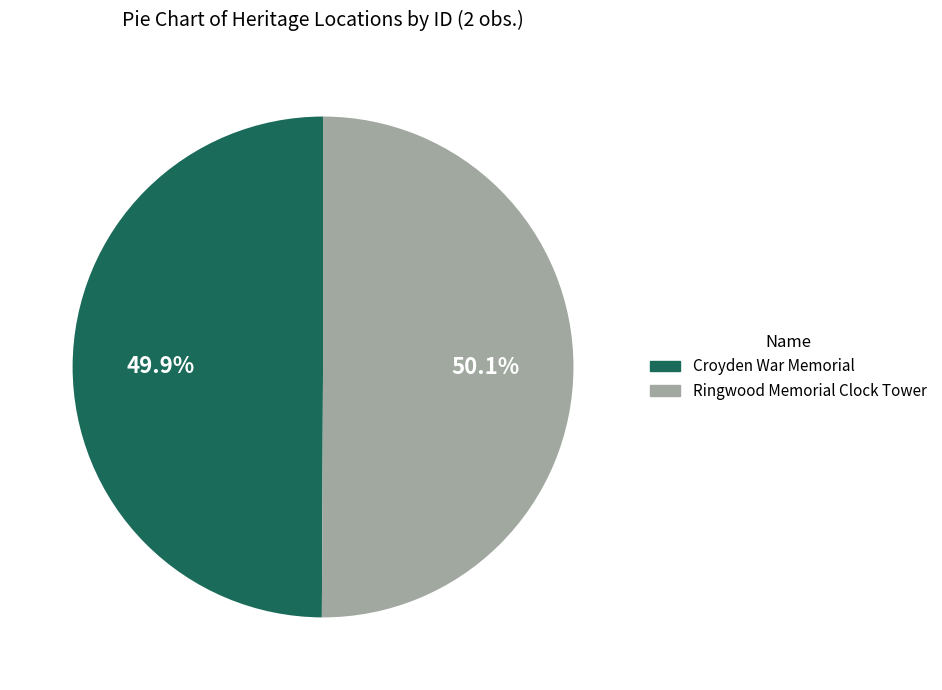

The Croyden War Memorial slice represents 50% of the pie. True or false?

True